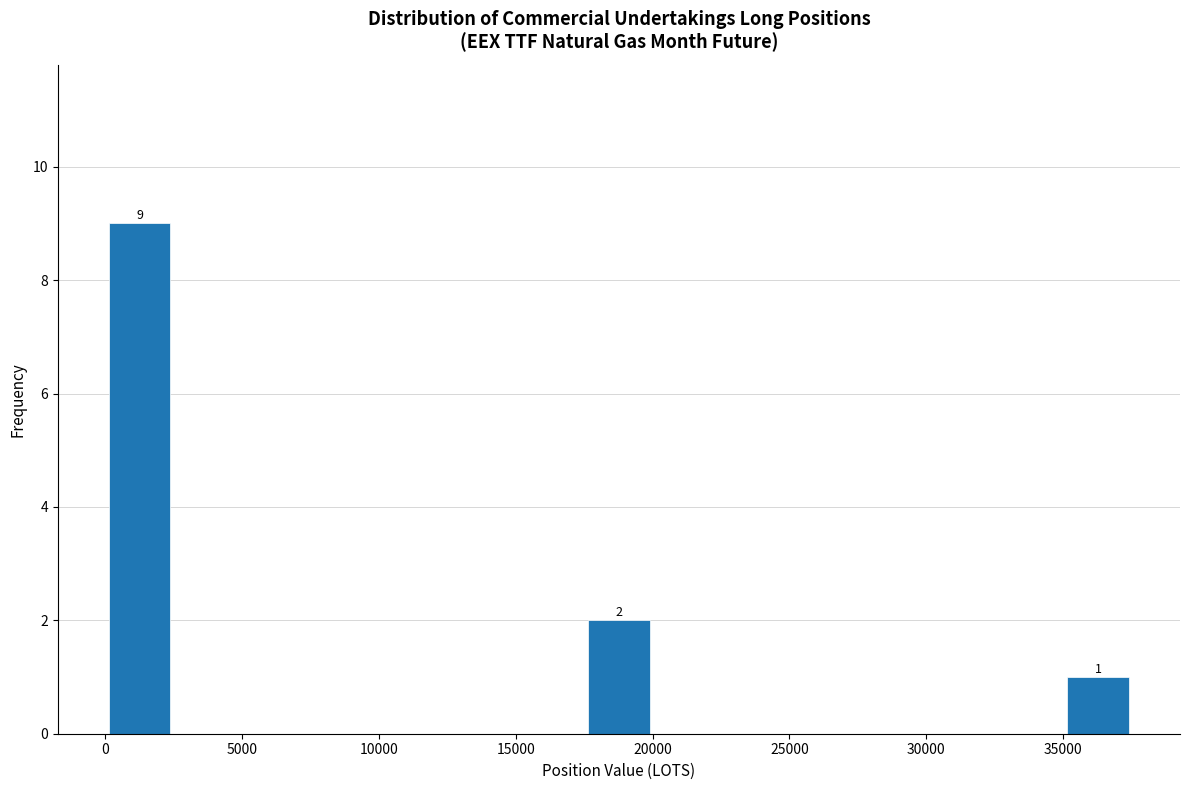

Over which range of the x-axis is the bar tallest?

0 to 2500